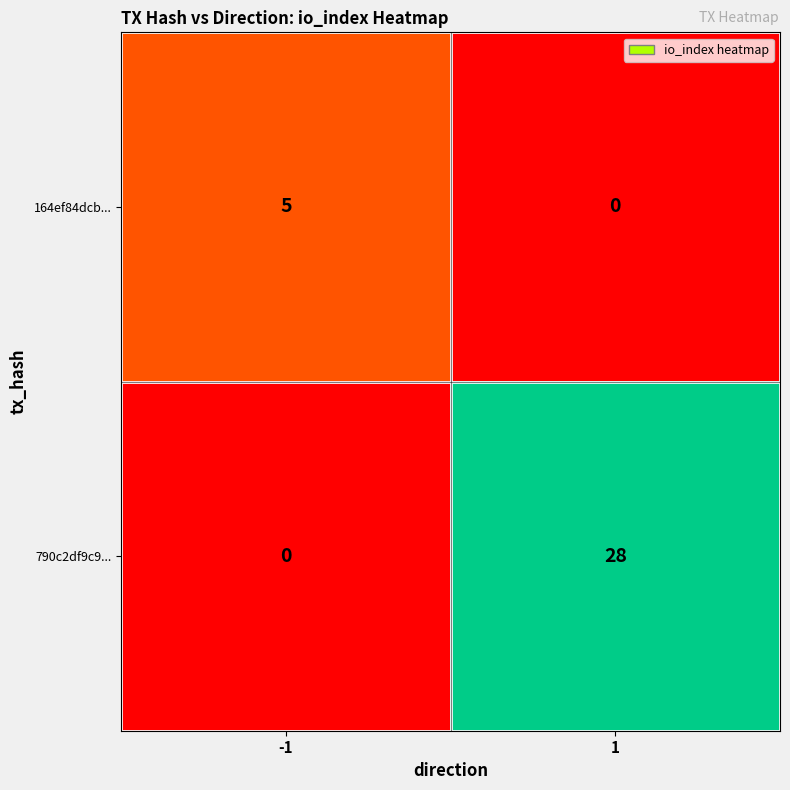

What is the maximum value for 790c2df9c9...?

28